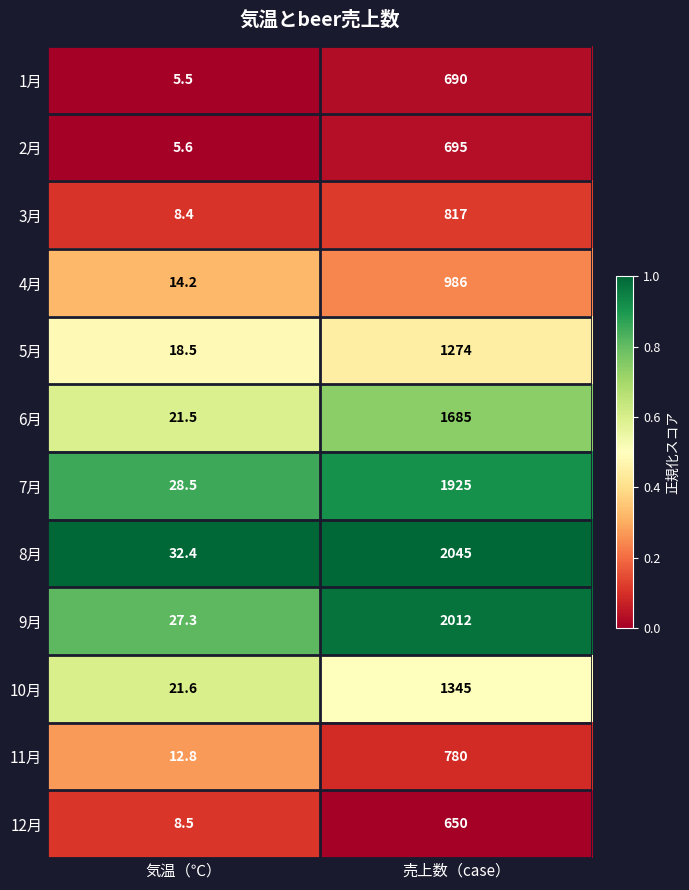

What is the maximum value shown in the chart?

2045.0